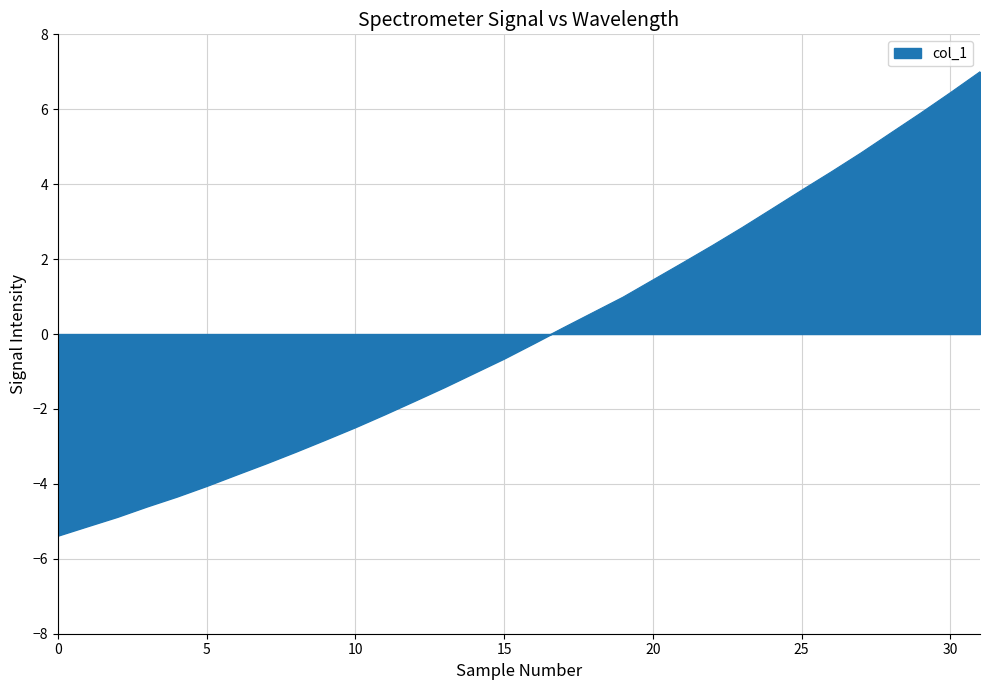

What is the difference between the maximum and minimum values?

12.4